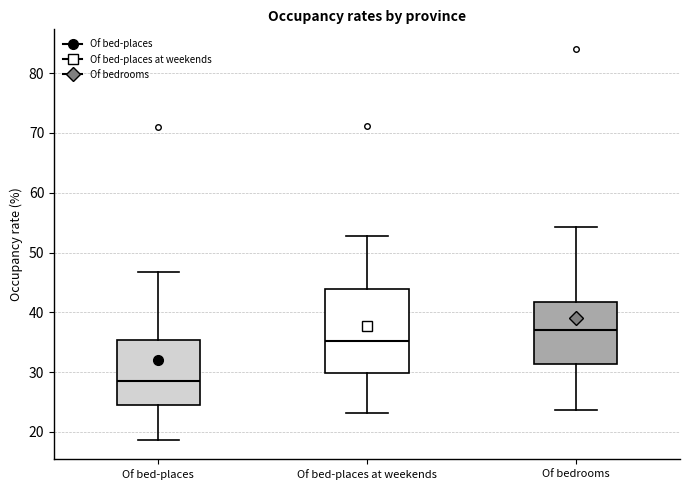

Which box has the lowest median line?

Of bed-places